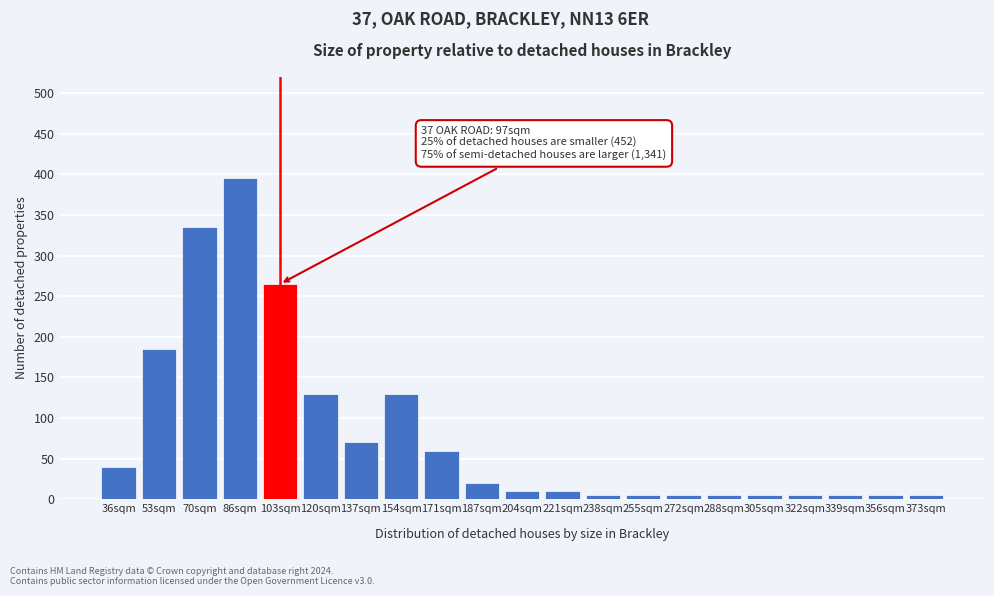

Reading left to right, extract all data points from this chart.

40	185	335	395	265	130	70	130	60	20	10	10	5	5	5	5	5	5	5	5	5